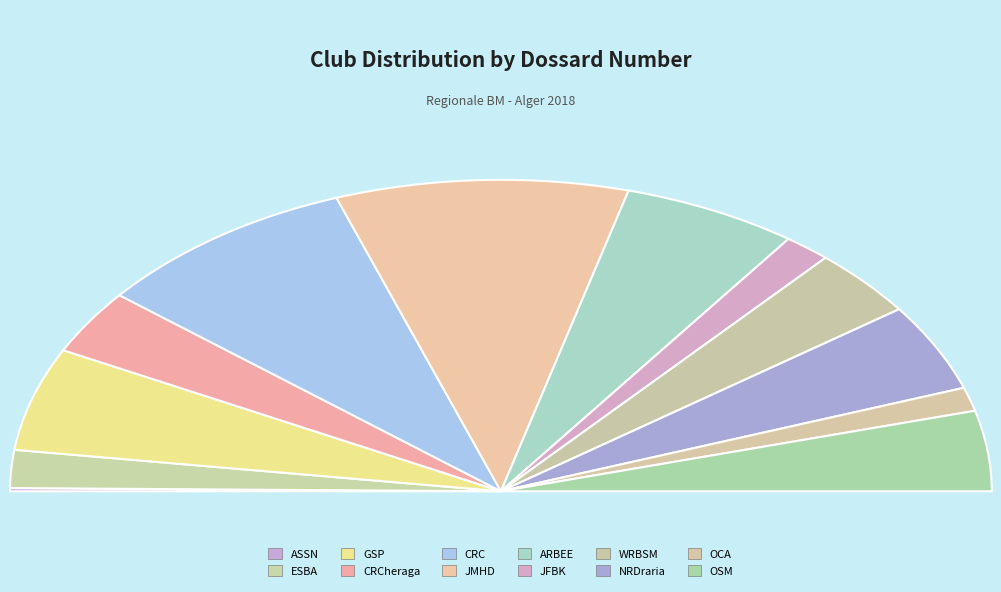

To the nearest percent, what is the average slice percentage?

8%